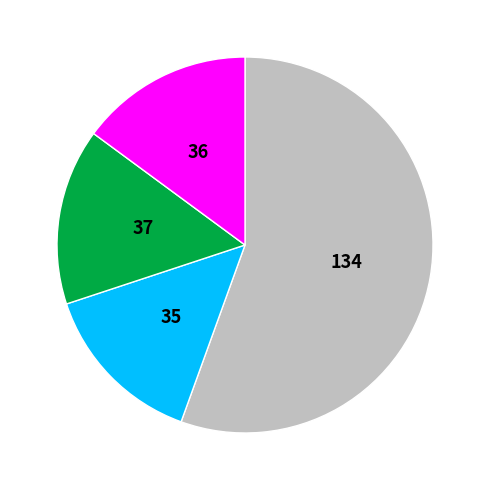

Is there any slice that represents more than half of the pie?

Yes